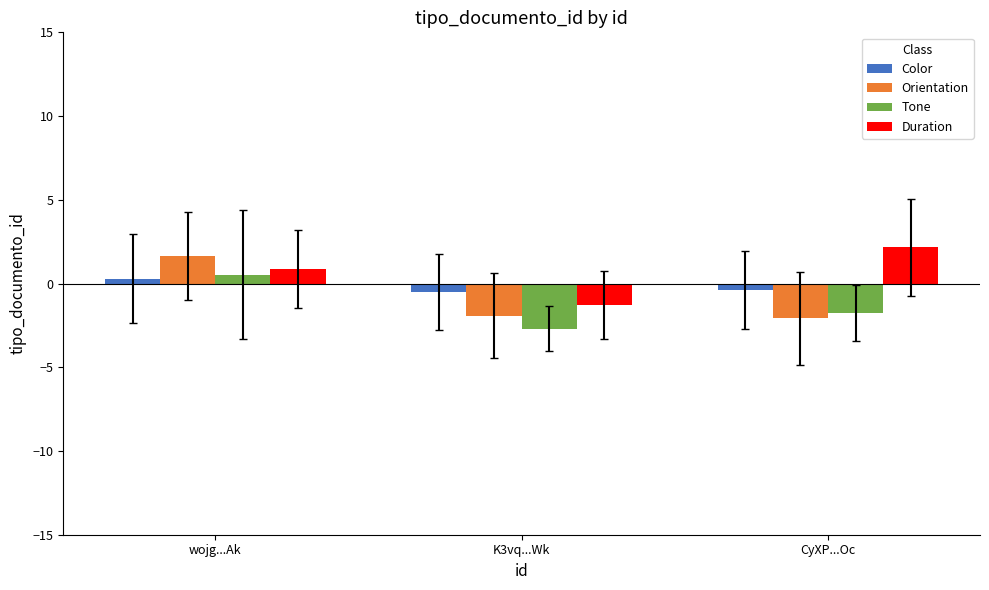

Which series reaches the maximum Y coordinate?

Duration